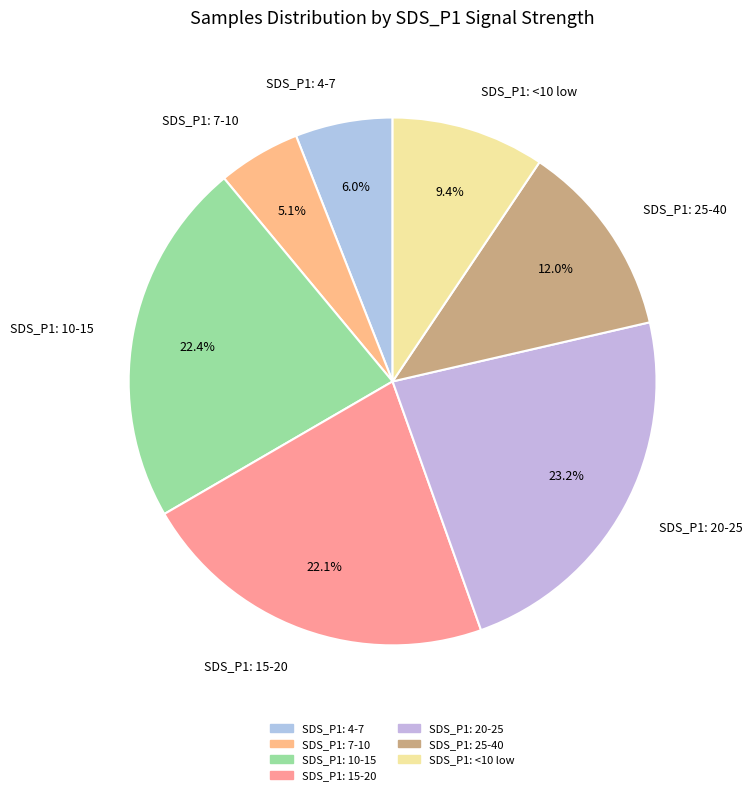

What portion of the pie excludes SDS_P1: 15-20?

77.9%